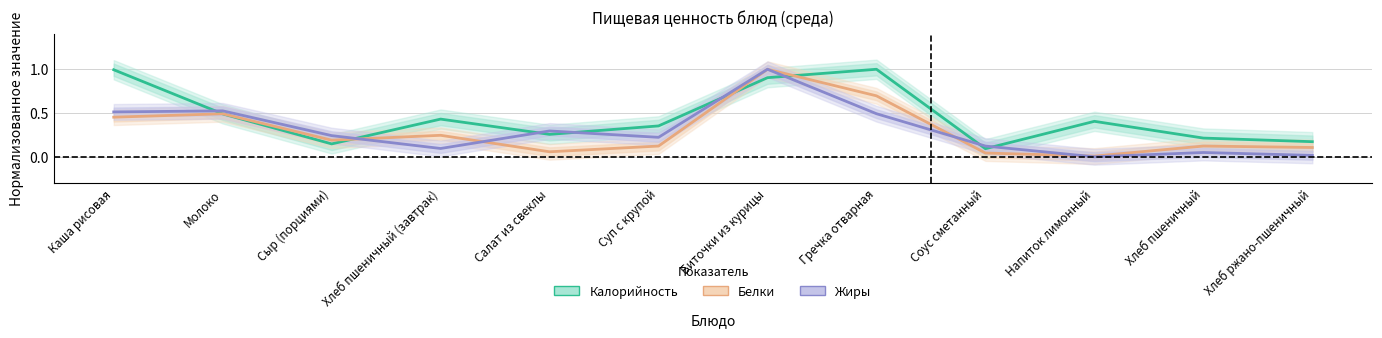

The value of Белки at Каша рисовая is 0.1. True or false?

False